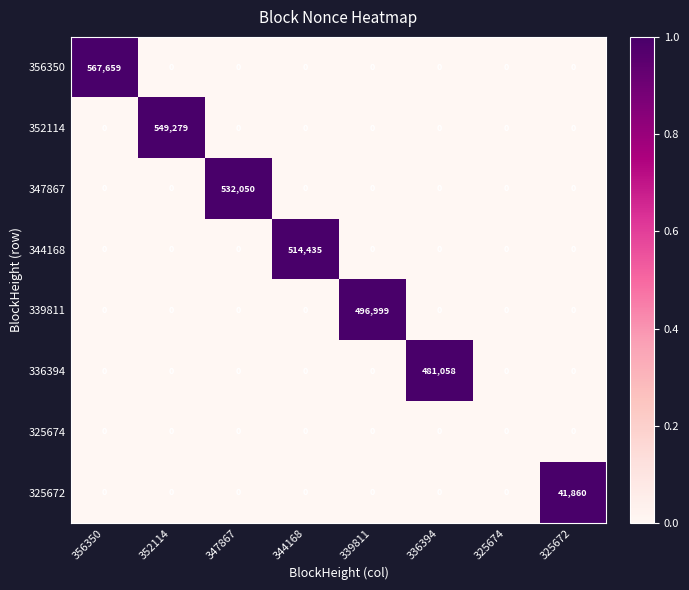

What is the greatest value displayed?

567659